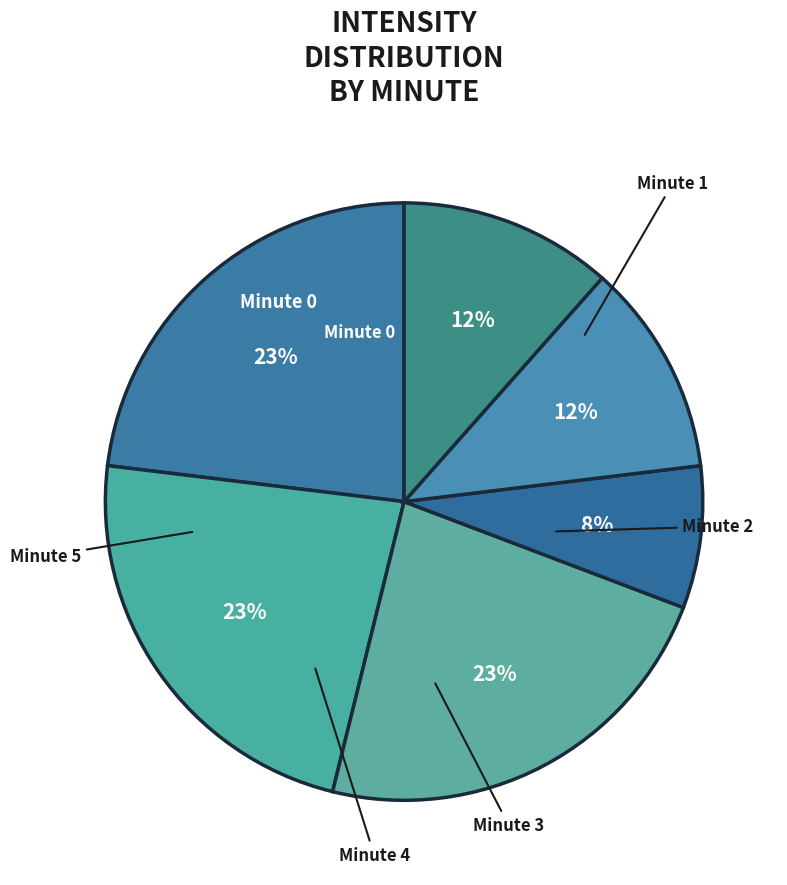

Count the number of slices in the pie.

6